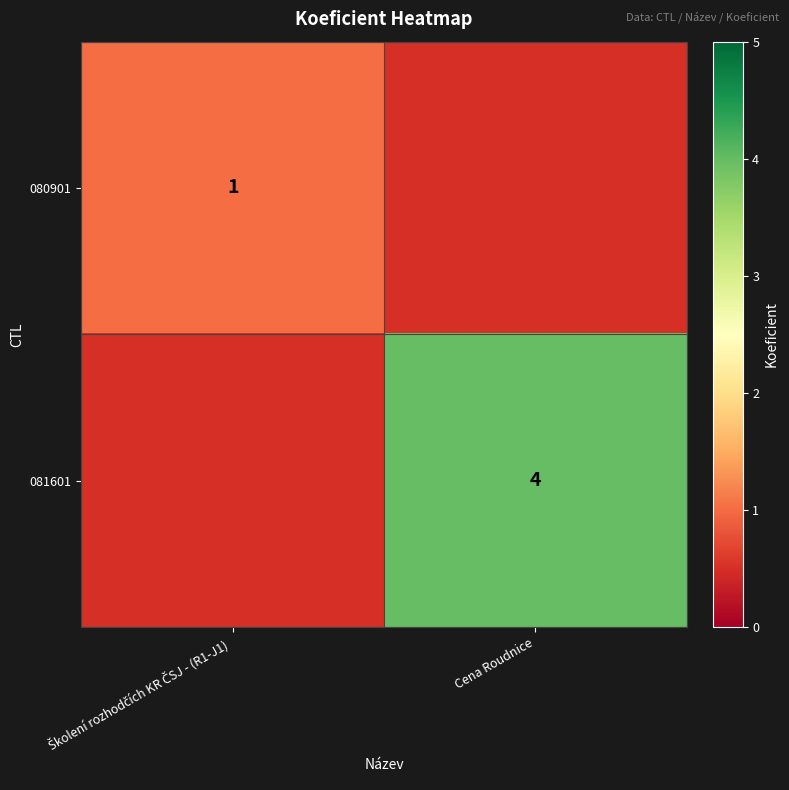

Is it true that 081601 equals 1.4 at Cena Roudnice?

False